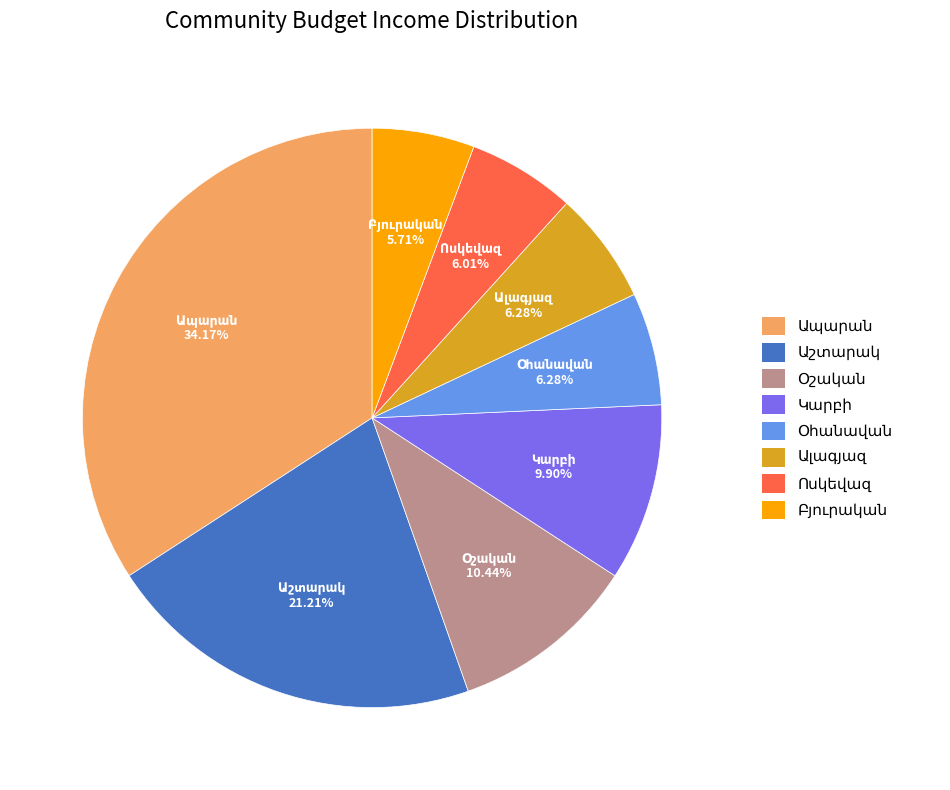

Is there any slice that represents more than half of the pie?

No